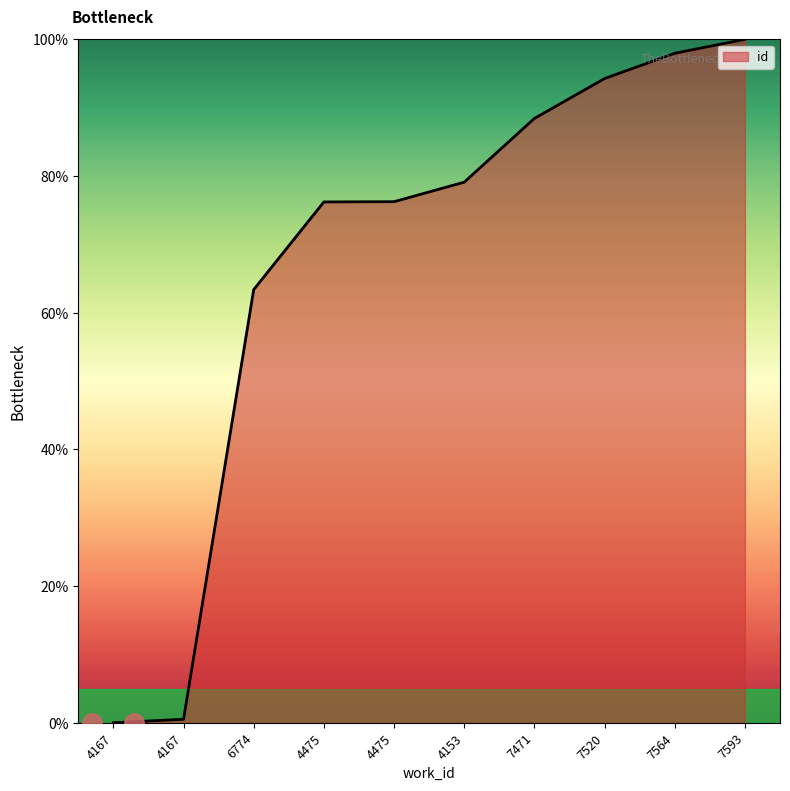

What is the difference between the maximum and second lowest values?

99.5